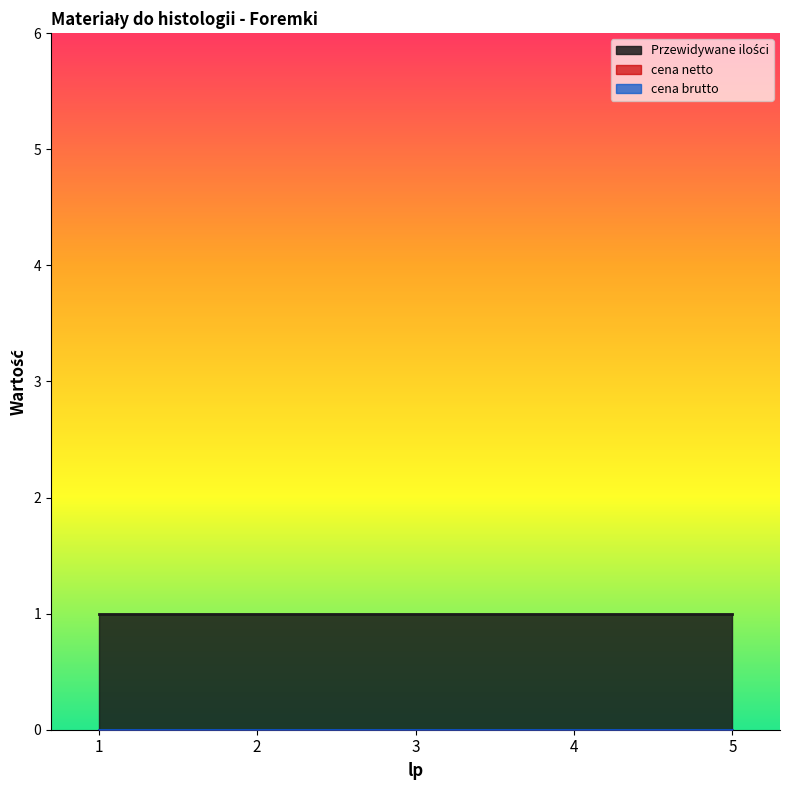

Reading right to left, transcribe all the data shown in this chart.

Przewidywane ilości: 1	1	1	1	1
cena netto: 0	0	0	0	0
cena brutto: 0	0	0	0	0